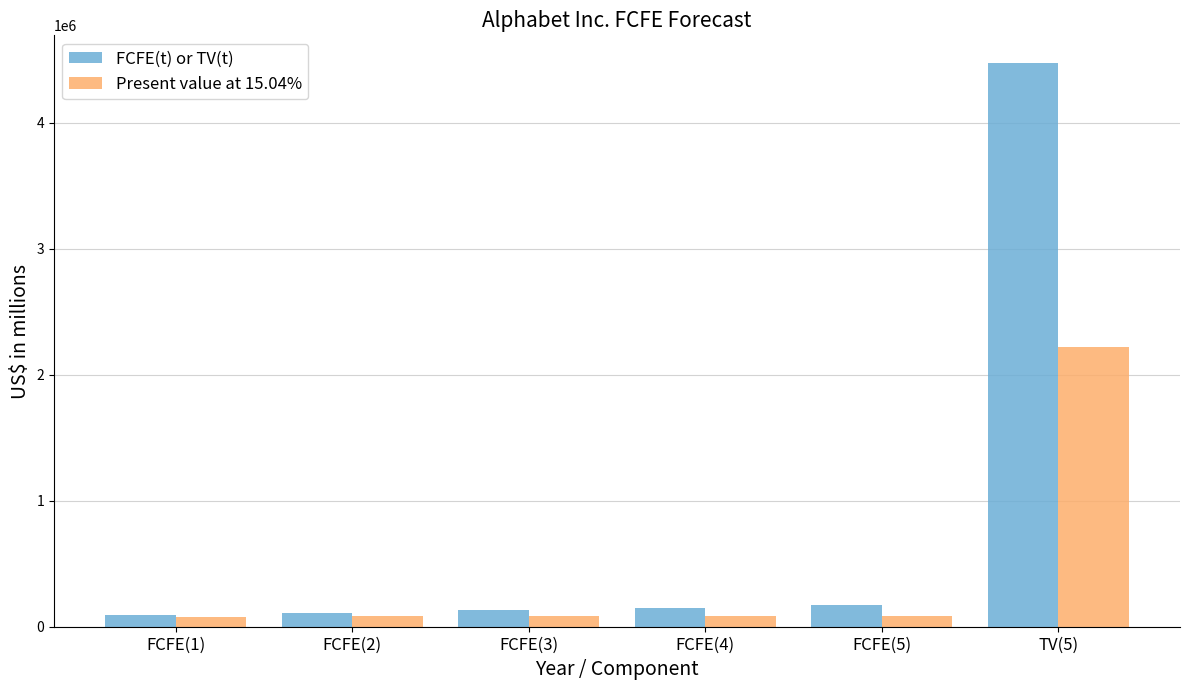

What is the value of the FCFE(t) or TV(t) bar at the 4th from the left?

152138